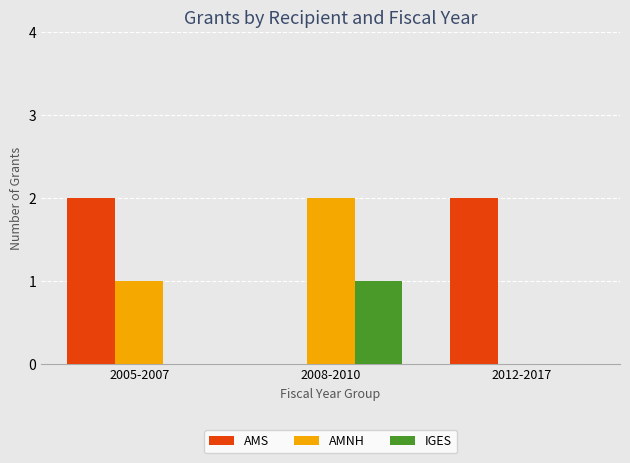

The value of IGES at 2005-2007 is 0. True or false?

True